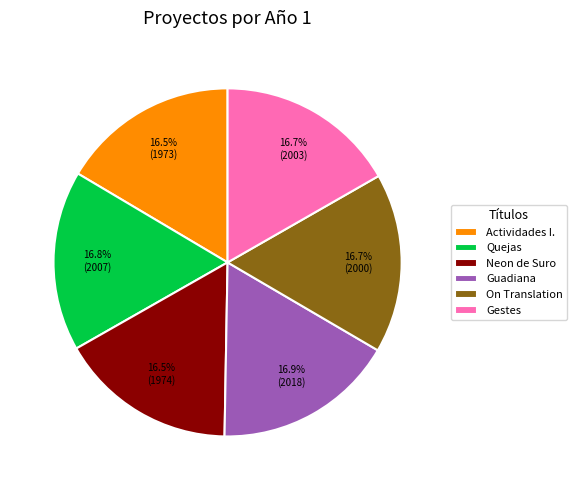

Combined, what portion of the pie is On Translation and Neon de Suro?

33.2%